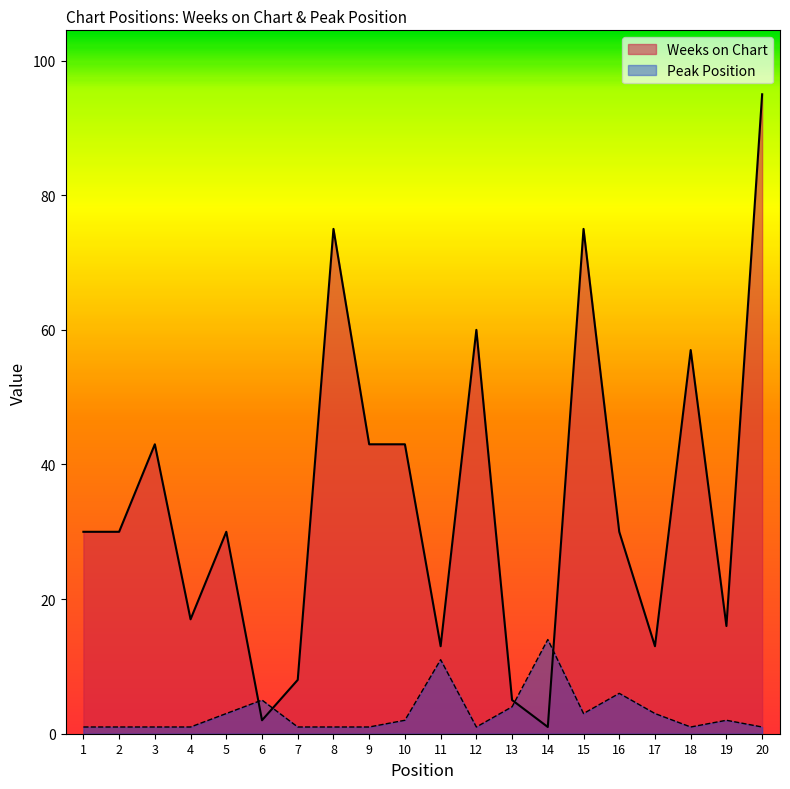

How many lines are shown in the chart?

2